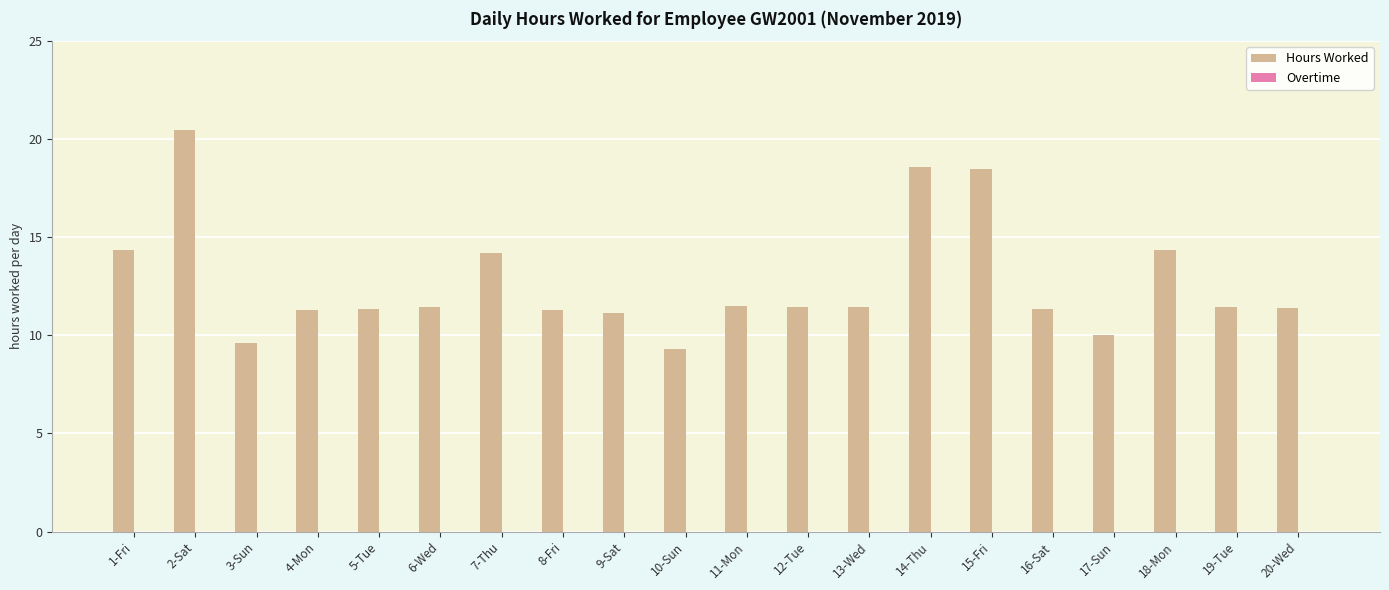

What position from the right is 12-Tue?

9